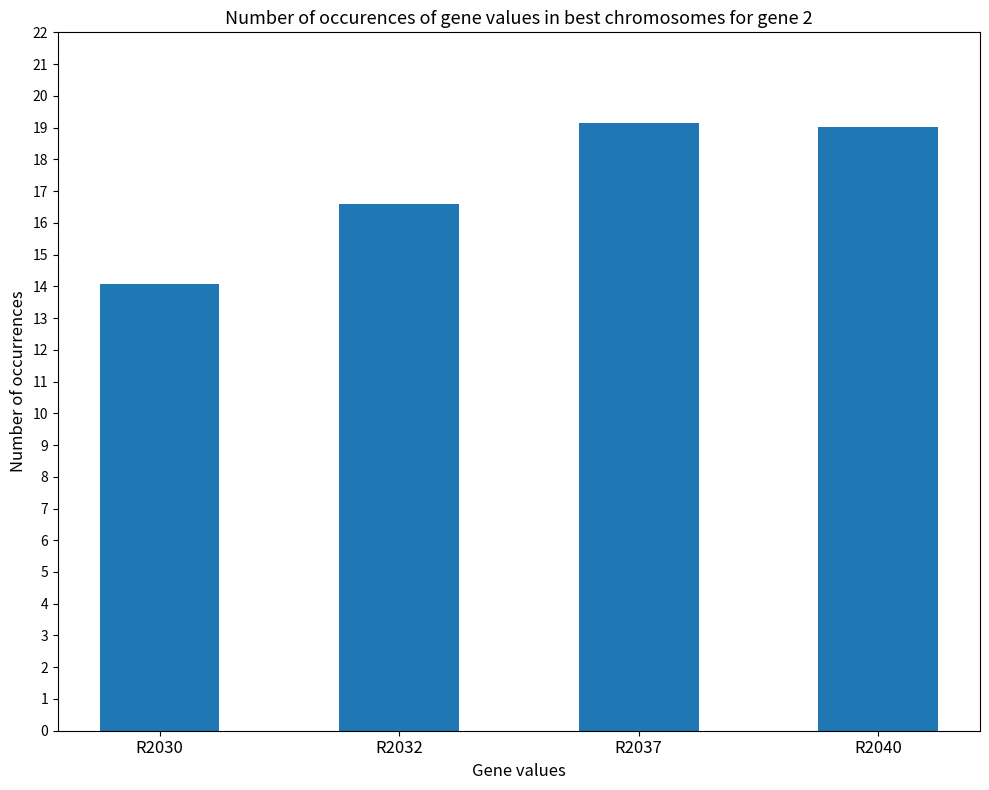

At which label is the value closest to 16?

R2032